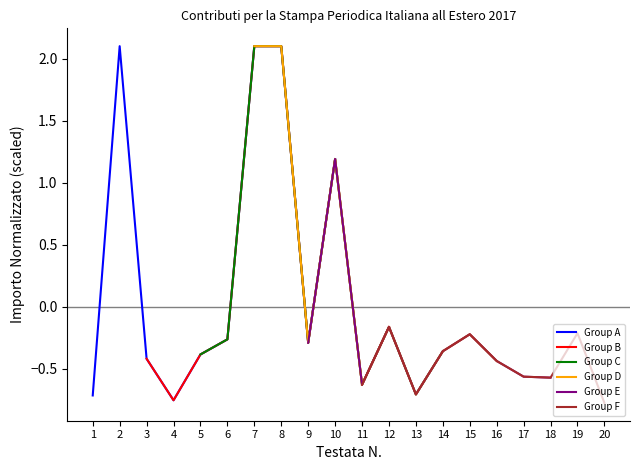

The value of Group F at 17 is -0.4. True or false?

False